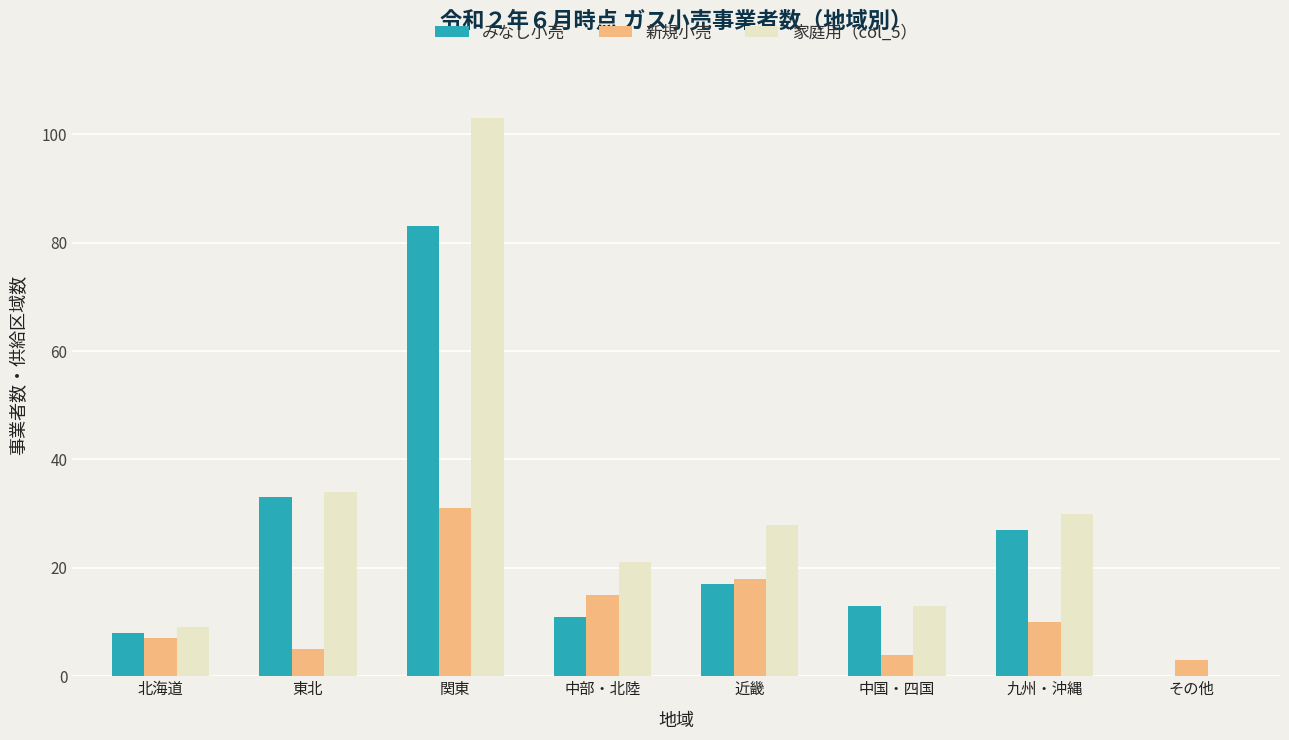

Count the number of categories in the chart.

8